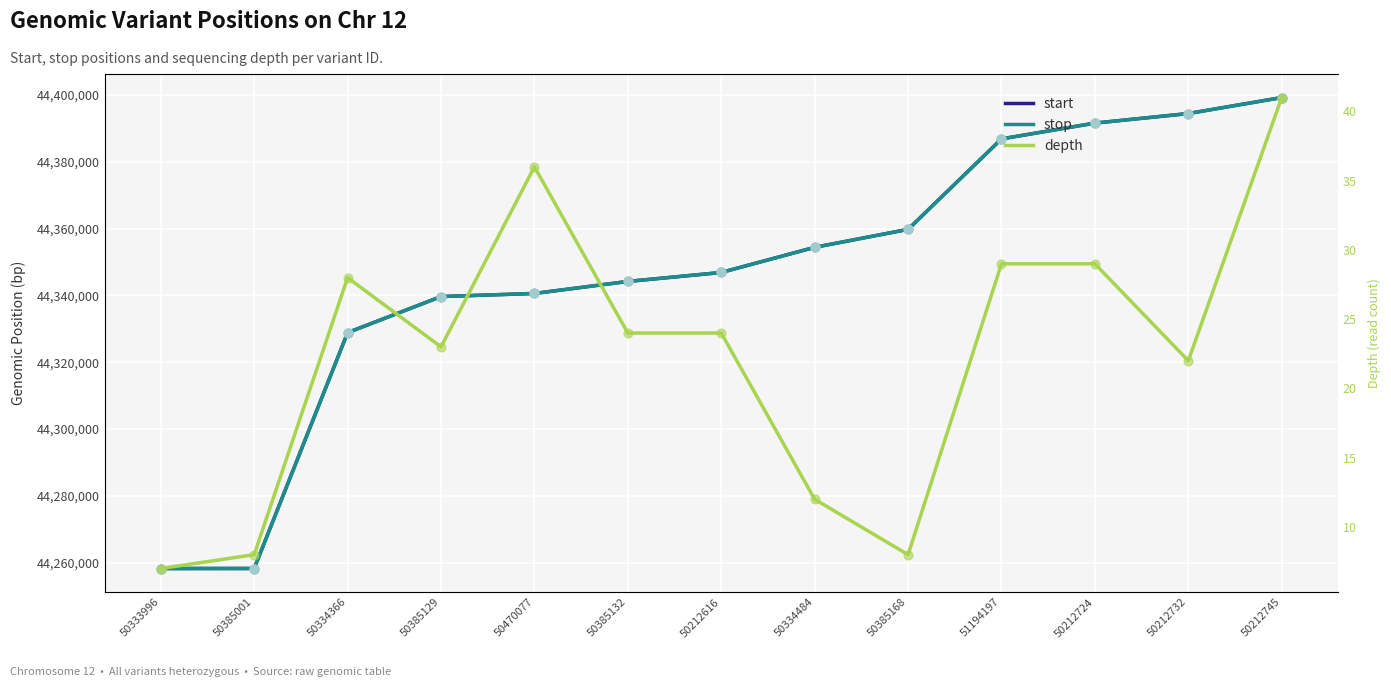

At which category is the sum across all series the highest?

50212745